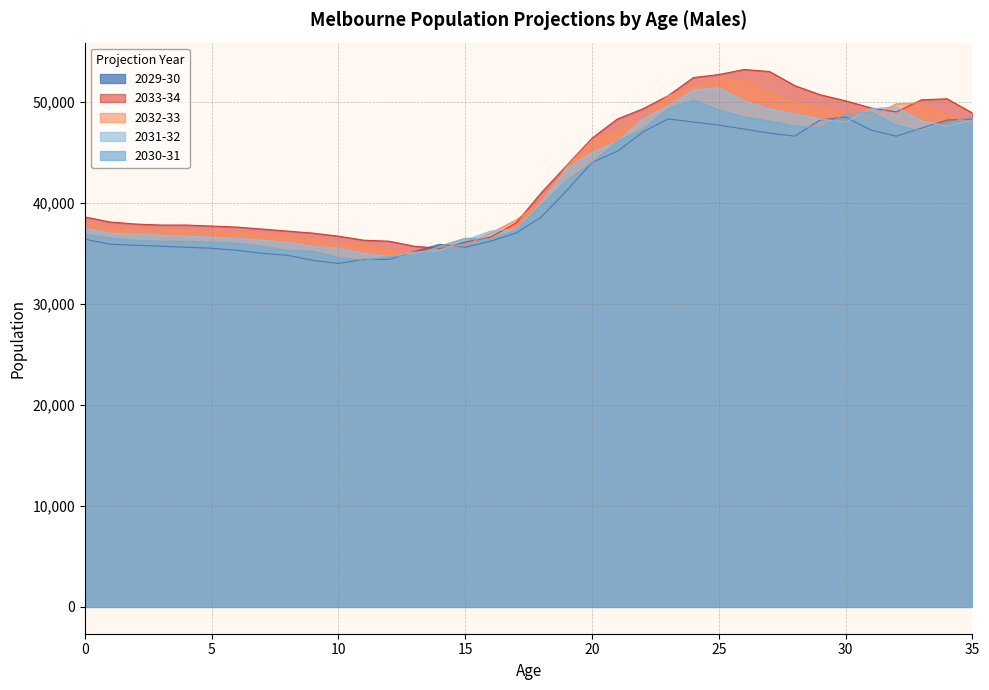

How many intersections are there between 2029-30 and 2033-34?

2